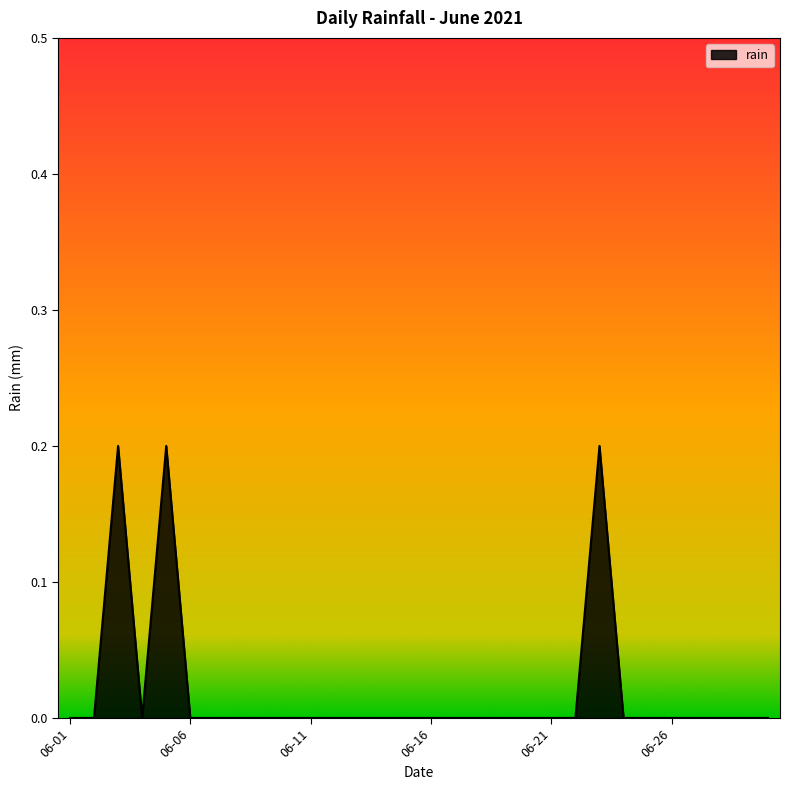

How many lines are shown in the chart?

1